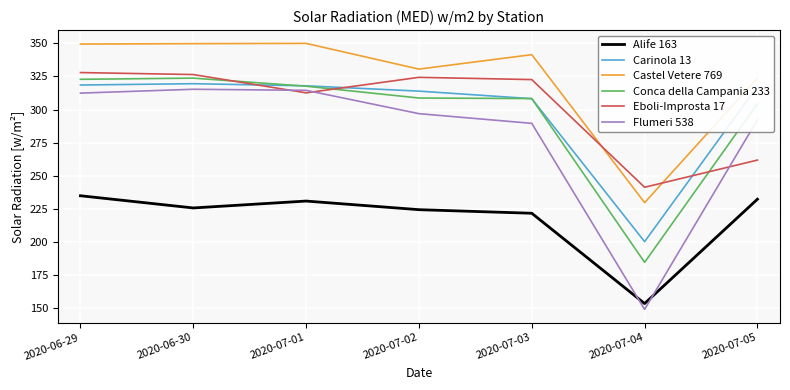

At how many categories does at least one series exceed 263?

6